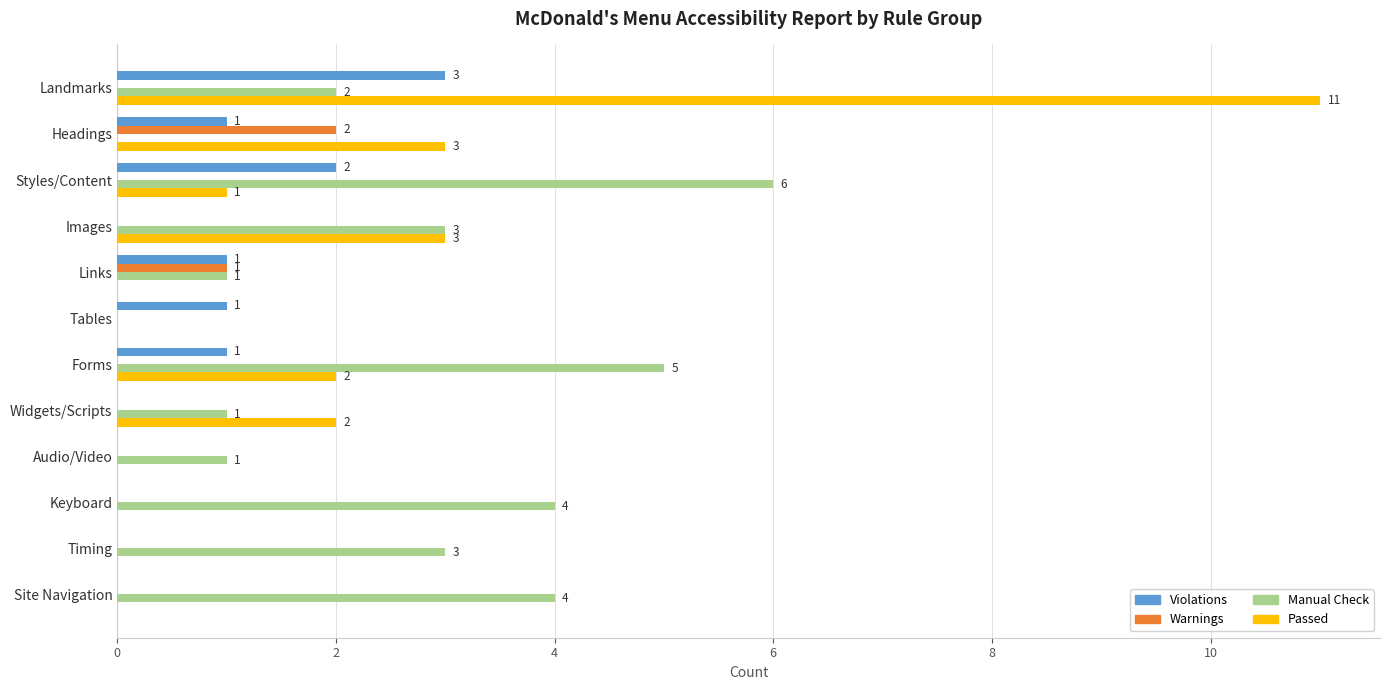

True or false: Warnings has a value of 1 at Images.

False